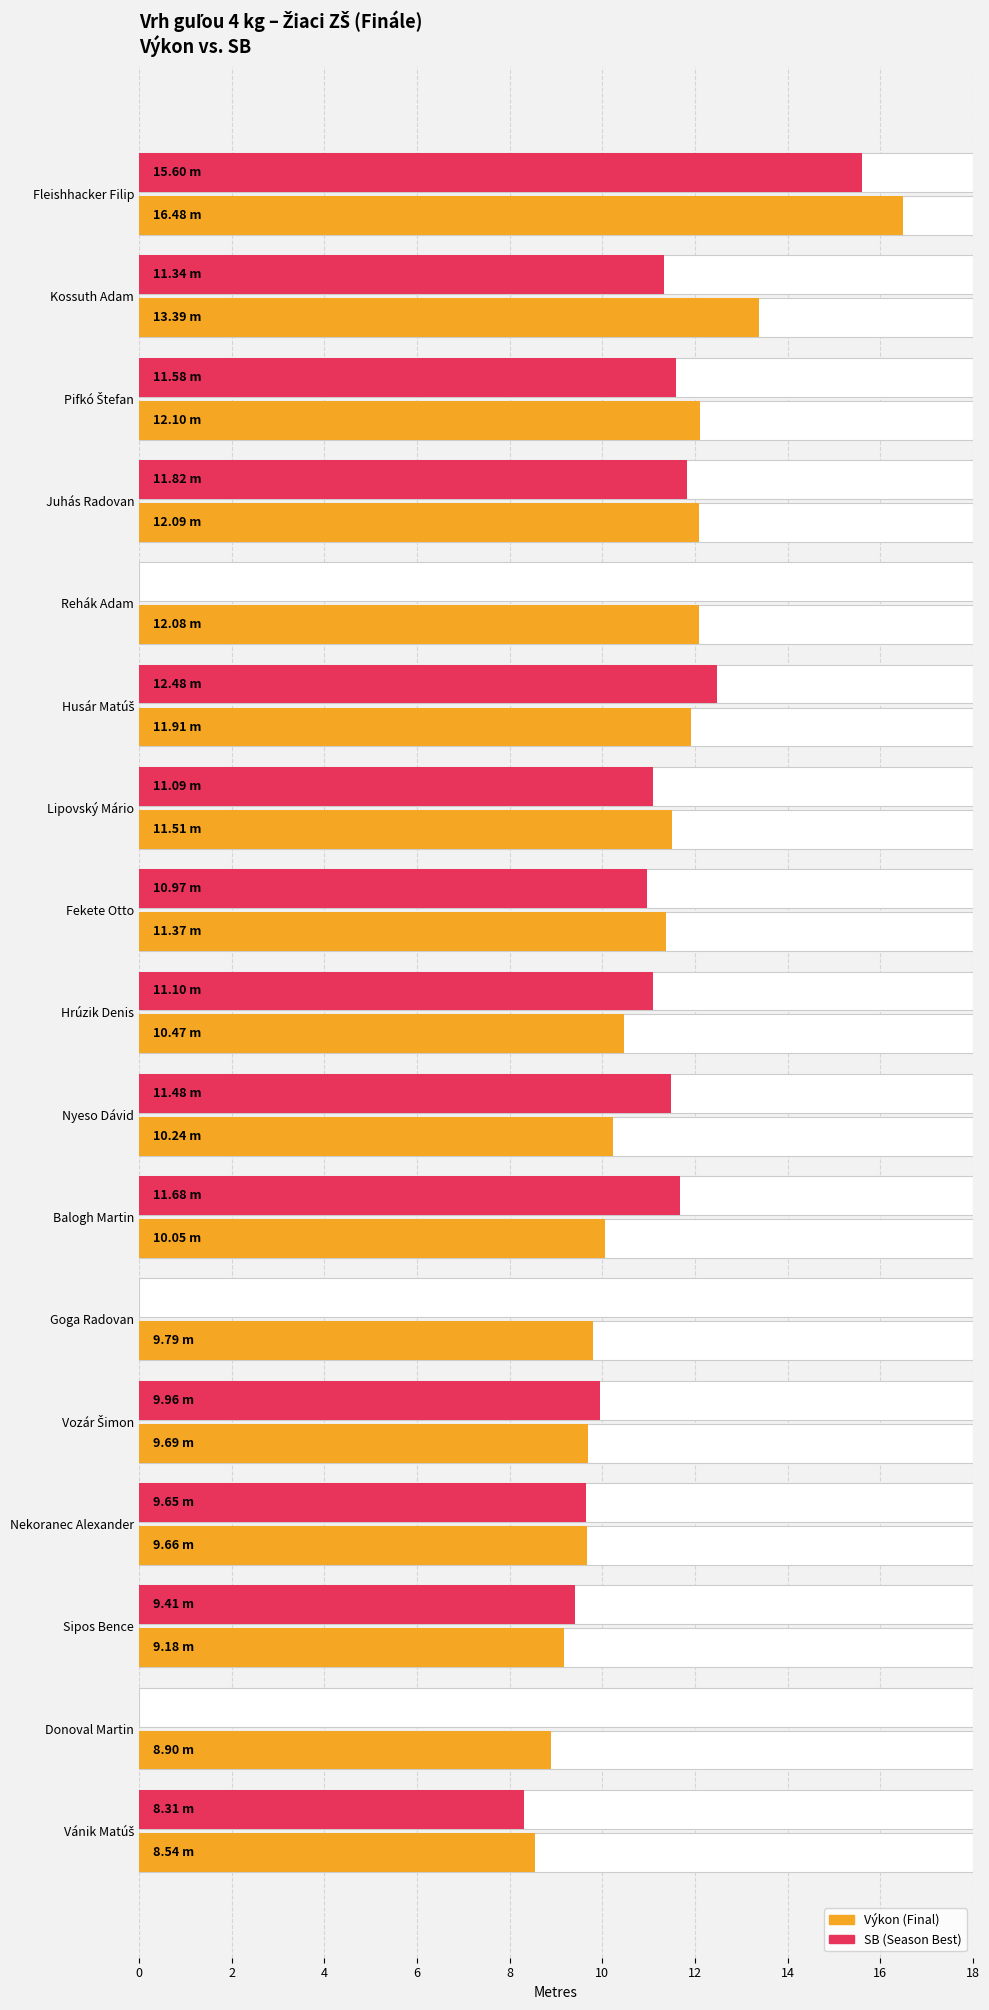

What is the greatest value displayed?

16.5